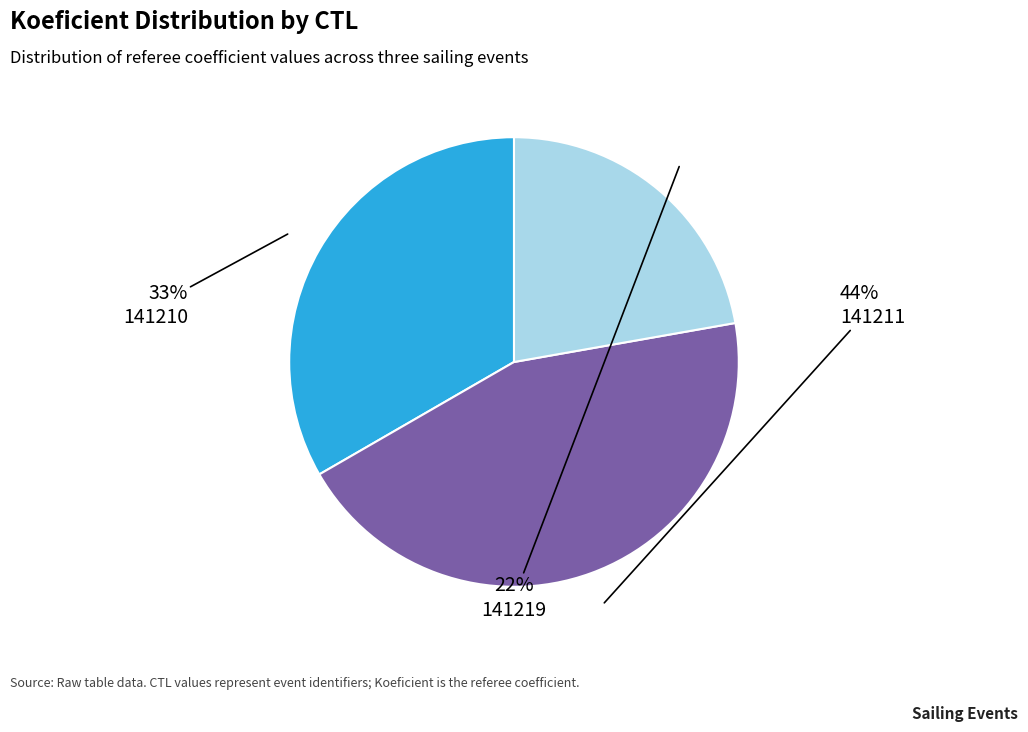

Is there any slice that represents more than half of the pie?

No